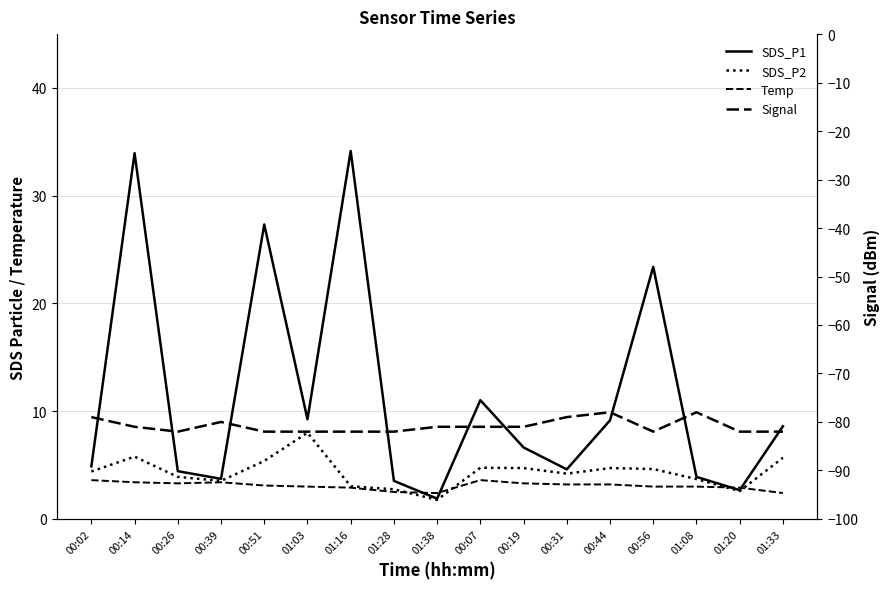

At which category is the sum across all series the highest?

00:14